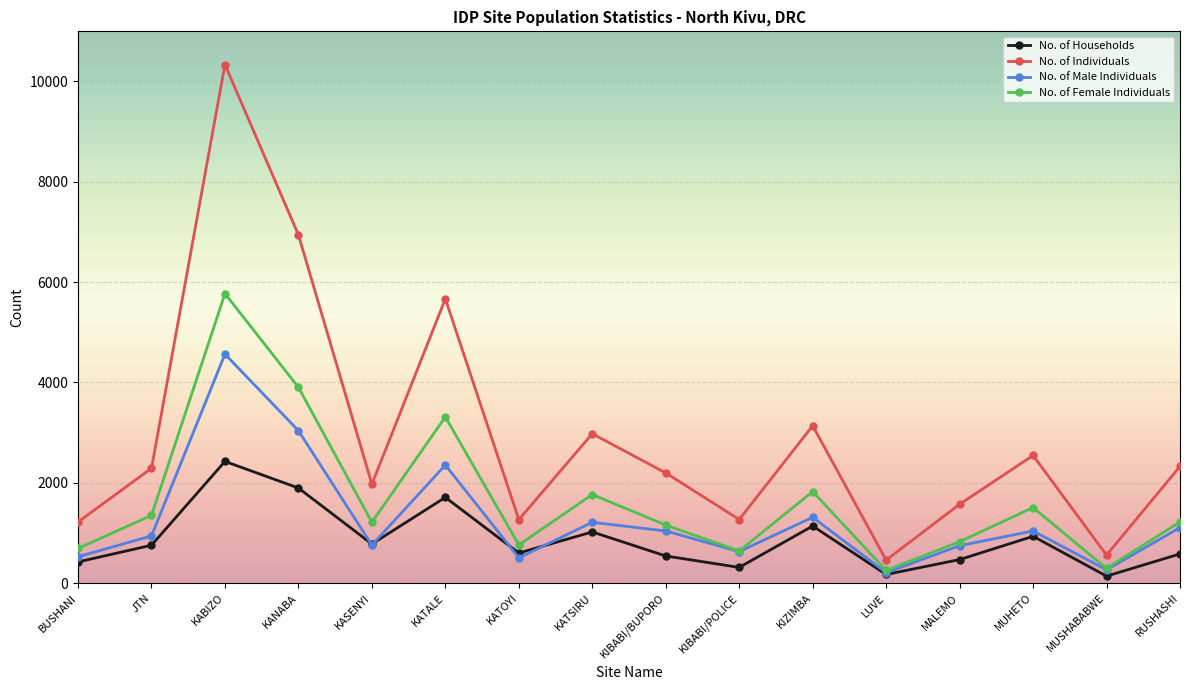

What is the value of the No. of Female Individuals point at the 9th from the left?

1157